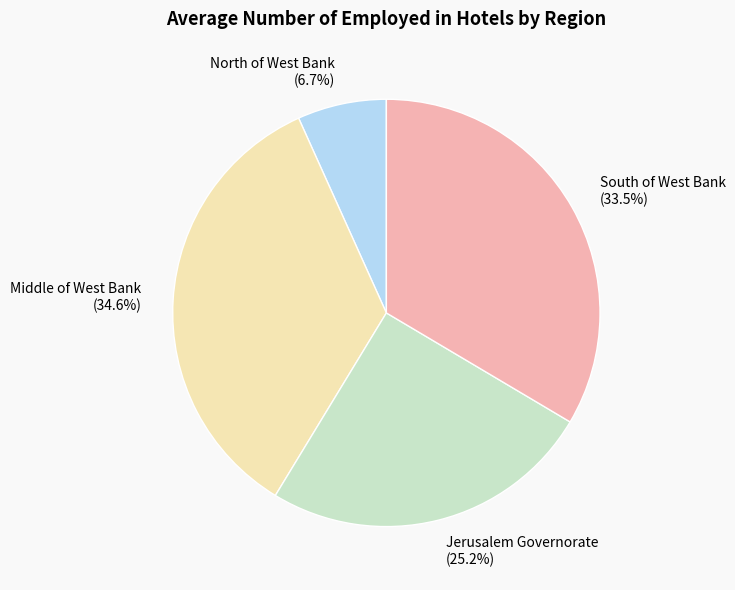

Does North of West Bank represent more than half of the total?

No